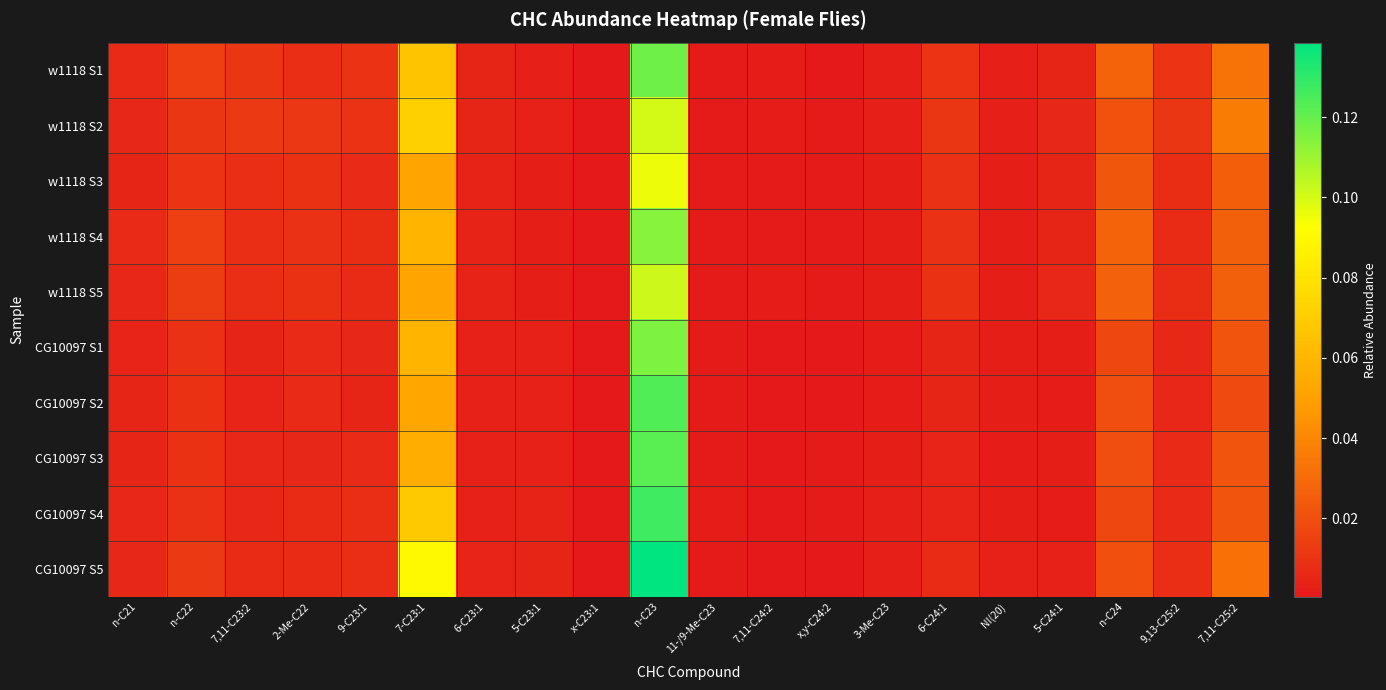

Reading left to right, what are all the values shown in this chart?

w1118 S1: n-C21=0.0	n-C22=0.0	7,11-C23:2=0.0	2-Me-C22=0.0	9-C23:1=0.0	7-C23:1=0.1	6-C23:1=0.0	5-C23:1=0.0	x-C23:1=0.0	n-C23=0.1	11-/9-Me-C23=0.0	7,11-C24:2=0.0	x,y-C24:2=0.0	3-Me-C23=0.0	6-C24:1=0.0	NI(20)=0.0	5-C24:1=0.0	n-C24=0.0	9,13-C25:2=0.0	7,11-C25:2=0.0
w1118 S2: n-C21=0.0	n-C22=0.0	7,11-C23:2=0.0	2-Me-C22=0.0	9-C23:1=0.0	7-C23:1=0.1	6-C23:1=0.0	5-C23:1=0.0	x-C23:1=0.0	n-C23=0.1	11-/9-Me-C23=0.0	7,11-C24:2=0.0	x,y-C24:2=0.0	3-Me-C23=0.0	6-C24:1=0.0	NI(20)=0.0	5-C24:1=0.0	n-C24=0.0	9,13-C25:2=0.0	7,11-C25:2=0.0
w1118 S3: n-C21=0.0	n-C22=0.0	7,11-C23:2=0.0	2-Me-C22=0.0	9-C23:1=0.0	7-C23:1=0.1	6-C23:1=0.0	5-C23:1=0.0	x-C23:1=0.0	n-C23=0.1	11-/9-Me-C23=0.0	7,11-C24:2=0.0	x,y-C24:2=0.0	3-Me-C23=0.0	6-C24:1=0.0	NI(20)=0.0	5-C24:1=0.0	n-C24=0.0	9,13-C25:2=0.0	7,11-C25:2=0.0
w1118 S4: n-C21=0.0	n-C22=0.0	7,11-C23:2=0.0	2-Me-C22=0.0	9-C23:1=0.0	7-C23:1=0.1	6-C23:1=0.0	5-C23:1=0.0	x-C23:1=0.0	n-C23=0.1	11-/9-Me-C23=0.0	7,11-C24:2=0.0	x,y-C24:2=0.0	3-Me-C23=0.0	6-C24:1=0.0	NI(20)=0.0	5-C24:1=0.0	n-C24=0.0	9,13-C25:2=0.0	7,11-C25:2=0.0
w1118 S5: n-C21=0.0	n-C22=0.0	7,11-C23:2=0.0	2-Me-C22=0.0	9-C23:1=0.0	7-C23:1=0.1	6-C23:1=0.0	5-C23:1=0.0	x-C23:1=0.0	n-C23=0.1	11-/9-Me-C23=0.0	7,11-C24:2=0.0	x,y-C24:2=0.0	3-Me-C23=0.0	6-C24:1=0.0	NI(20)=0.0	5-C24:1=0.0	n-C24=0.0	9,13-C25:2=0.0	7,11-C25:2=0.0
CG10097 S1: n-C21=0.0	n-C22=0.0	7,11-C23:2=0.0	2-Me-C22=0.0	9-C23:1=0.0	7-C23:1=0.1	6-C23:1=0.0	5-C23:1=0.0	x-C23:1=0.0	n-C23=0.1	11-/9-Me-C23=0.0	7,11-C24:2=0.0	x,y-C24:2=0.0	3-Me-C23=0.0	6-C24:1=0.0	NI(20)=0.0	5-C24:1=0.0	n-C24=0.0	9,13-C25:2=0.0	7,11-C25:2=0.0
CG10097 S2: n-C21=0.0	n-C22=0.0	7,11-C23:2=0.0	2-Me-C22=0.0	9-C23:1=0.0	7-C23:1=0.1	6-C23:1=0.0	5-C23:1=0.0	x-C23:1=0.0	n-C23=0.1	11-/9-Me-C23=0.0	7,11-C24:2=0.0	x,y-C24:2=0.0	3-Me-C23=0.0	6-C24:1=0.0	NI(20)=0.0	5-C24:1=0.0	n-C24=0.0	9,13-C25:2=0.0	7,11-C25:2=0.0
CG10097 S3: n-C21=0.0	n-C22=0.0	7,11-C23:2=0.0	2-Me-C22=0.0	9-C23:1=0.0	7-C23:1=0.1	6-C23:1=0.0	5-C23:1=0.0	x-C23:1=0.0	n-C23=0.1	11-/9-Me-C23=0.0	7,11-C24:2=0.0	x,y-C24:2=0.0	3-Me-C23=0.0	6-C24:1=0.0	NI(20)=0.0	5-C24:1=0.0	n-C24=0.0	9,13-C25:2=0.0	7,11-C25:2=0.0
CG10097 S4: n-C21=0.0	n-C22=0.0	7,11-C23:2=0.0	2-Me-C22=0.0	9-C23:1=0.0	7-C23:1=0.1	6-C23:1=0.0	5-C23:1=0.0	x-C23:1=0.0	n-C23=0.1	11-/9-Me-C23=0.0	7,11-C24:2=0.0	x,y-C24:2=0.0	3-Me-C23=0.0	6-C24:1=0.0	NI(20)=0.0	5-C24:1=0.0	n-C24=0.0	9,13-C25:2=0.0	7,11-C25:2=0.0
CG10097 S5: n-C21=0.0	n-C22=0.0	7,11-C23:2=0.0	2-Me-C22=0.0	9-C23:1=0.0	7-C23:1=0.1	6-C23:1=0.0	5-C23:1=0.0	x-C23:1=0.0	n-C23=0.1	11-/9-Me-C23=0.0	7,11-C24:2=0.0	x,y-C24:2=0.0	3-Me-C23=0.0	6-C24:1=0.0	NI(20)=0.0	5-C24:1=0.0	n-C24=0.0	9,13-C25:2=0.0	7,11-C25:2=0.0